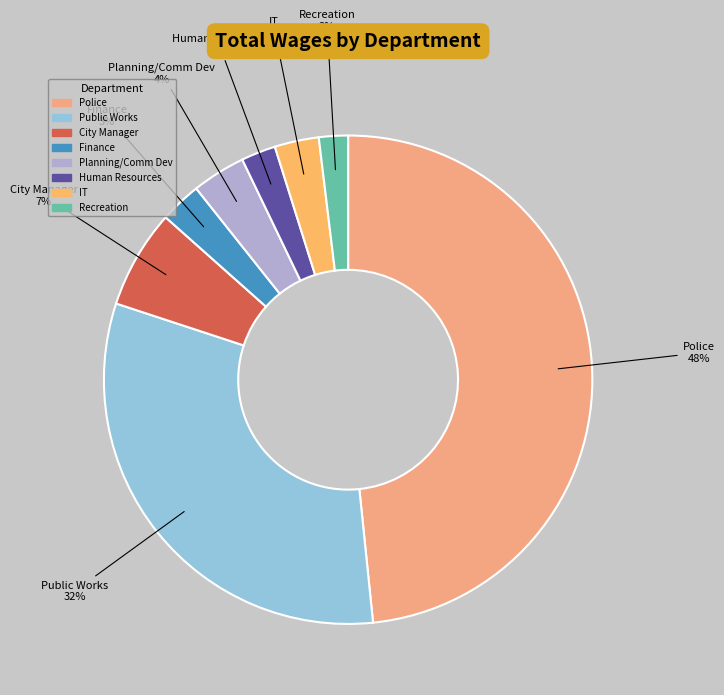

Which slice is the largest?

Police